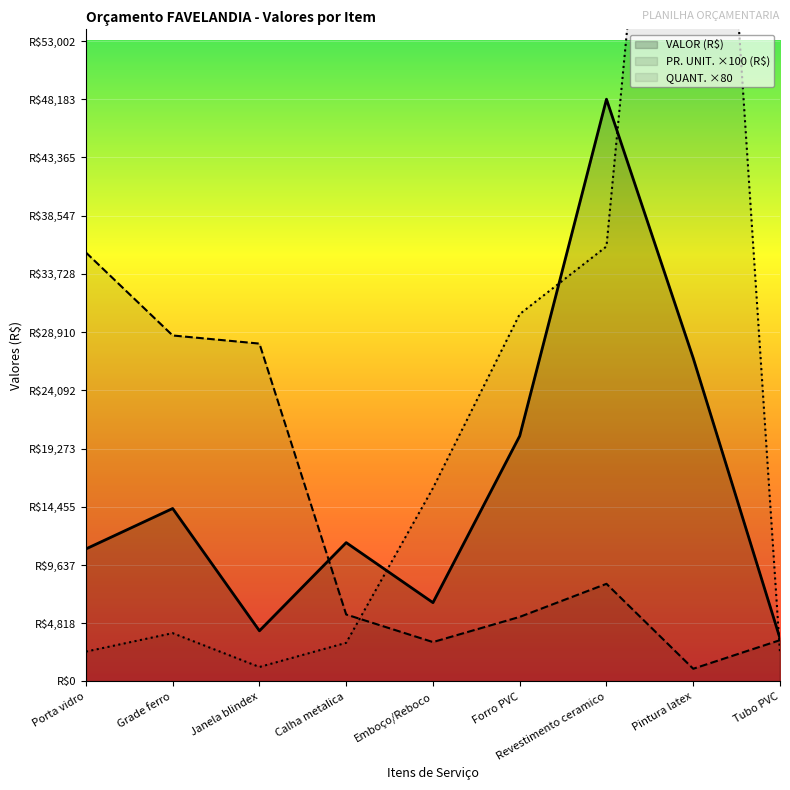

The VALOR (R$) series shows 9340.5 at Grade ferro. True or false?

False